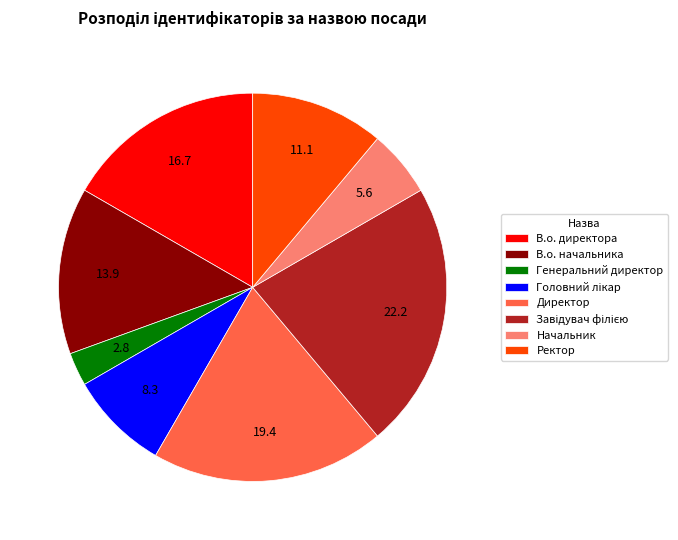

What is the ratio of the value at Начальник to the value at В.о. начальника?

0.4